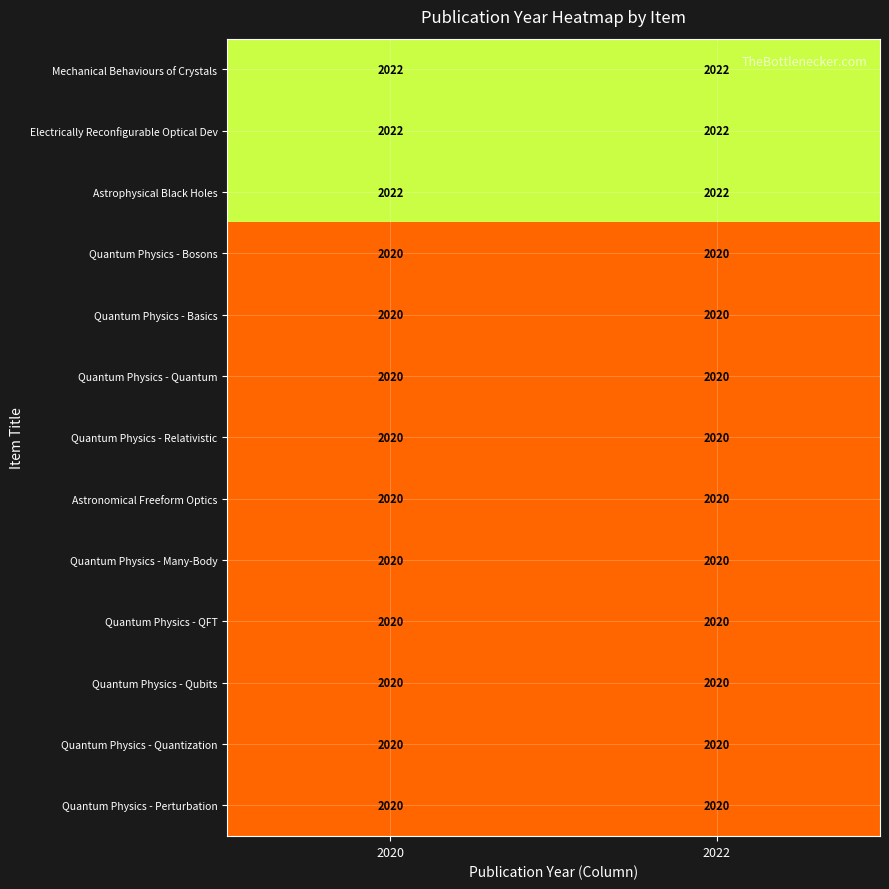

The value of Quantum Physics - Relativistic at 2020 is 3423. True or false?

False